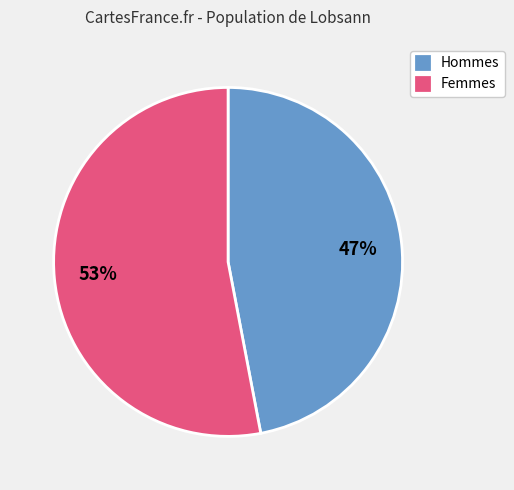

Is the sum of Femmes and Hommes greater than half?

Yes